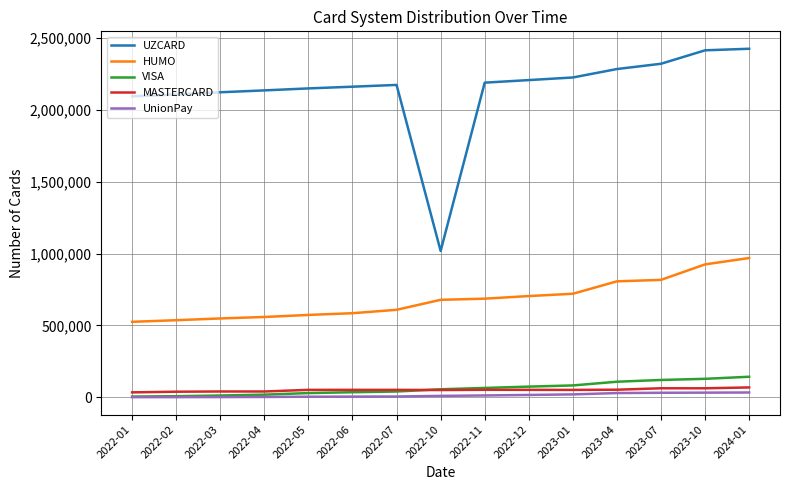

Between 2022-05 and 2023-07, which series saw the biggest shift?

HUMO